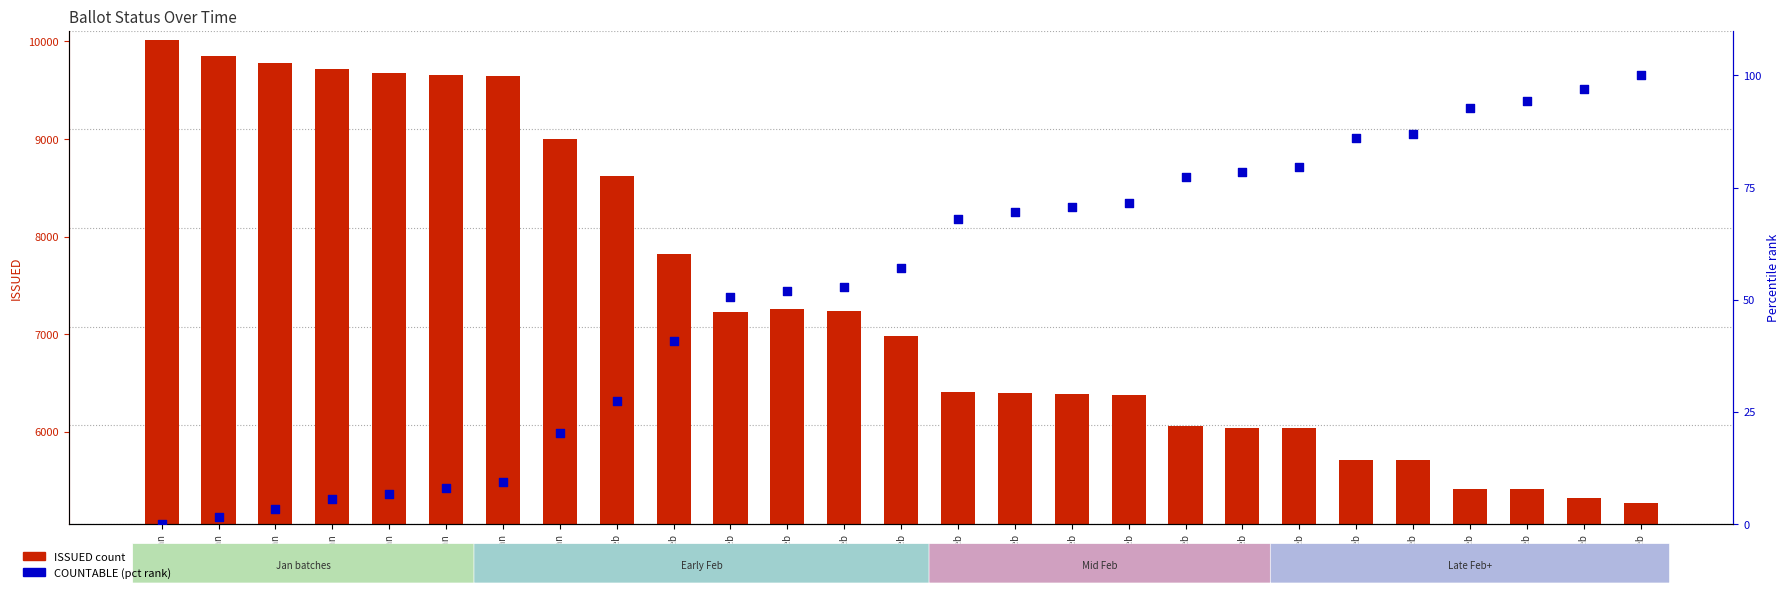

Is the value of COUNTABLE (pct rank) at 22-Feb greater than the value of ISSUED at 25-Jan?

No